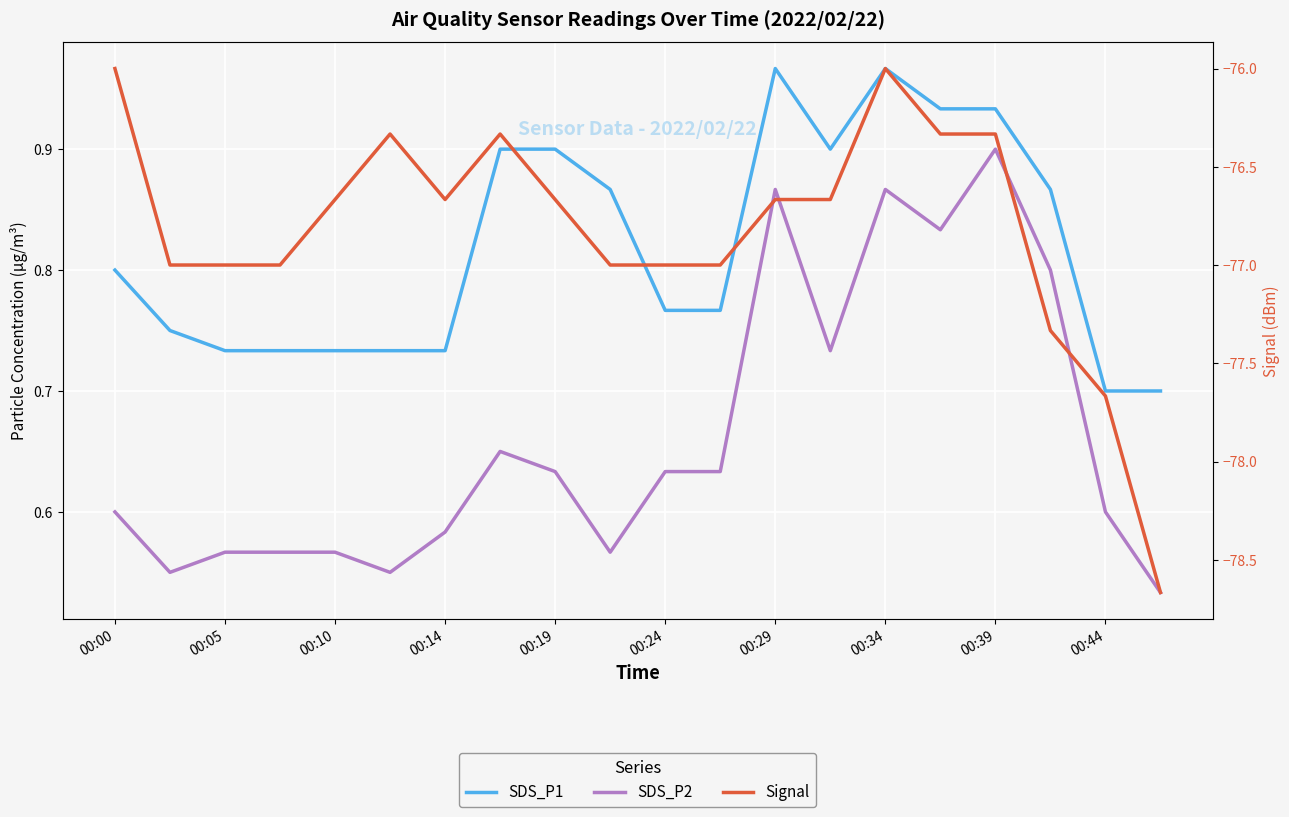

Reading left to right, transcribe all the data shown in this chart.

SDS_P1: 0.8	0.8	0.7	0.7	0.7	0.7	0.7	0.9	0.9	0.9	0.8	0.8	1.0	0.9	1.0	0.9	0.9	0.9	0.7	0.7
SDS_P2: 0.6	0.6	0.6	0.6	0.6	0.5	0.6	0.7	0.6	0.6	0.6	0.6	0.9	0.7	0.9	0.8	0.9	0.8	0.6	0.5
Signal: -76.0	-77.0	-77.0	-77.0	-76.7	-76.3	-76.7	-76.3	-76.7	-77.0	-77.0	-77.0	-76.7	-76.7	-76.0	-76.3	-76.3	-77.3	-77.7	-78.7